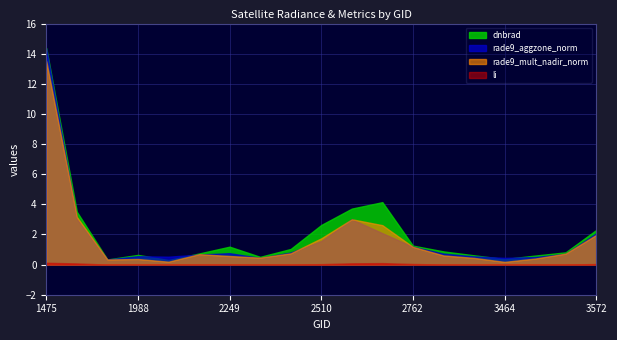

What is the total value across all series at 2051?

1.0